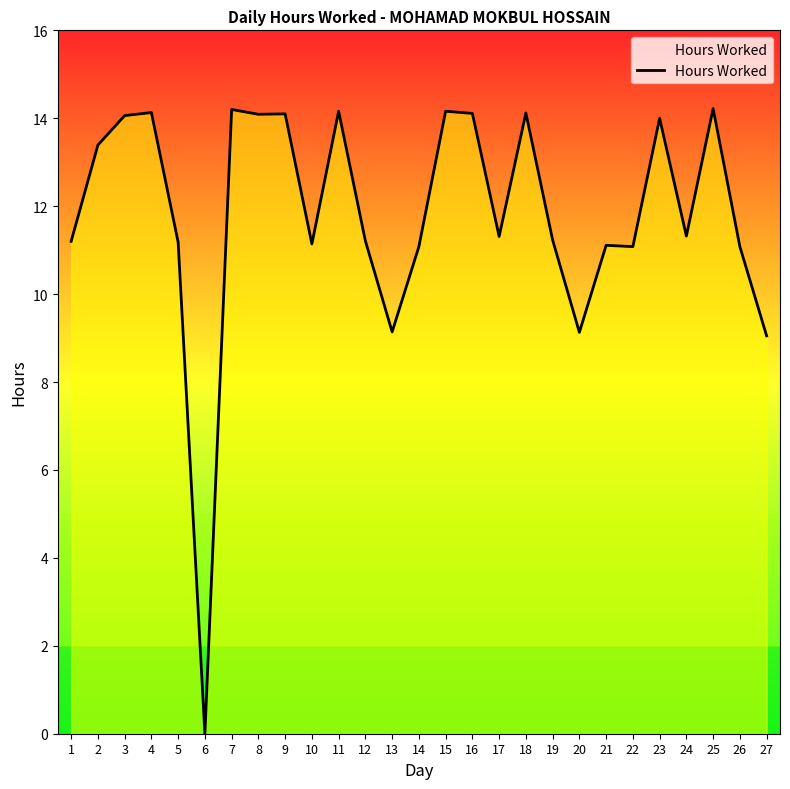

Is it true that the value at 19 is 11.2?

True